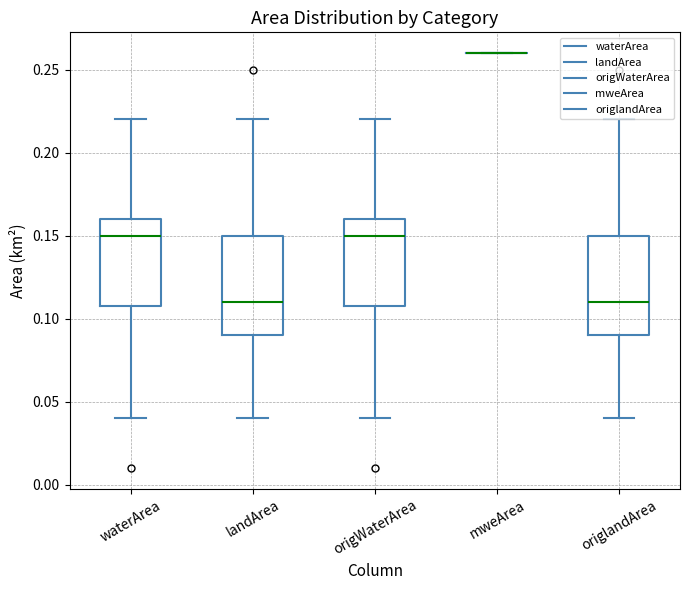

Reading left to right, transcribe this box plot: for each box, give where its median line is, the range the box spans, and where its two whiskers end, as read against the y-axis. The values are not printed on the chart, so give them approximately, as read against the axis.

waterArea: median 0.15, box 0.11 to 0.16, whiskers 0.04 to 0.22
landArea: median 0.11, box 0.09 to 0.15, whiskers 0.04 to 0.22
origWaterArea: median 0.15, box 0.11 to 0.16, whiskers 0.04 to 0.22
mweArea: box collapsed to a line at 0.26, whiskers 0.26 to 0.26
origlandArea: median 0.11, box 0.09 to 0.15, whiskers 0.04 to 0.22